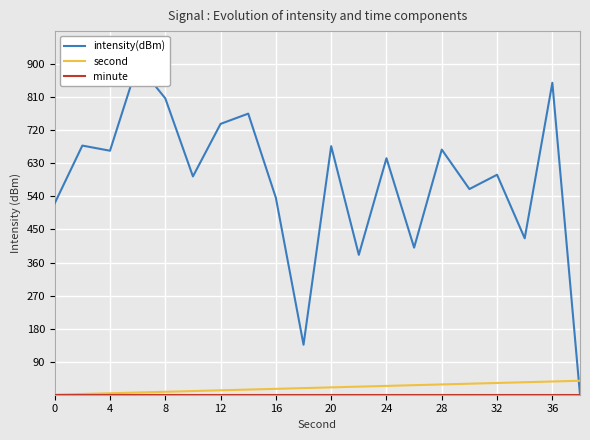

The value of second at 0 is 0. True or false?

True